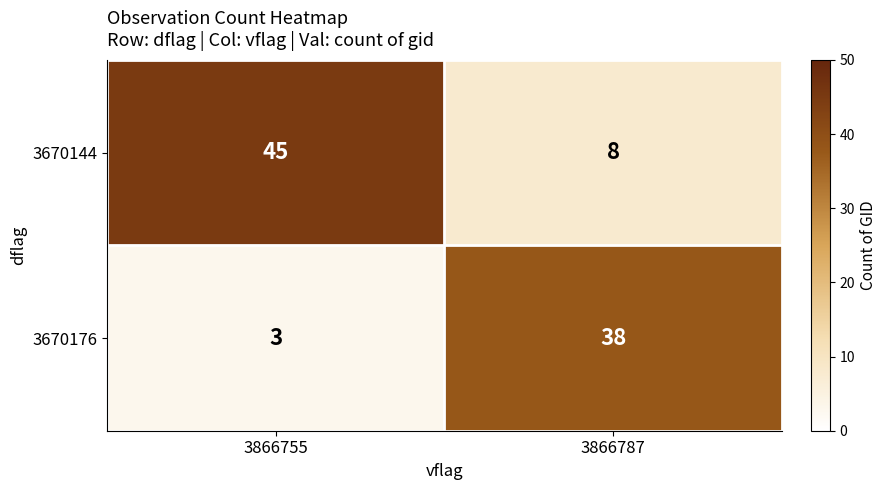

Reading left to right, what are all the values shown in this chart?

3670144: 3866755=45	3866787=8
3670176: 3866755=3	3866787=38